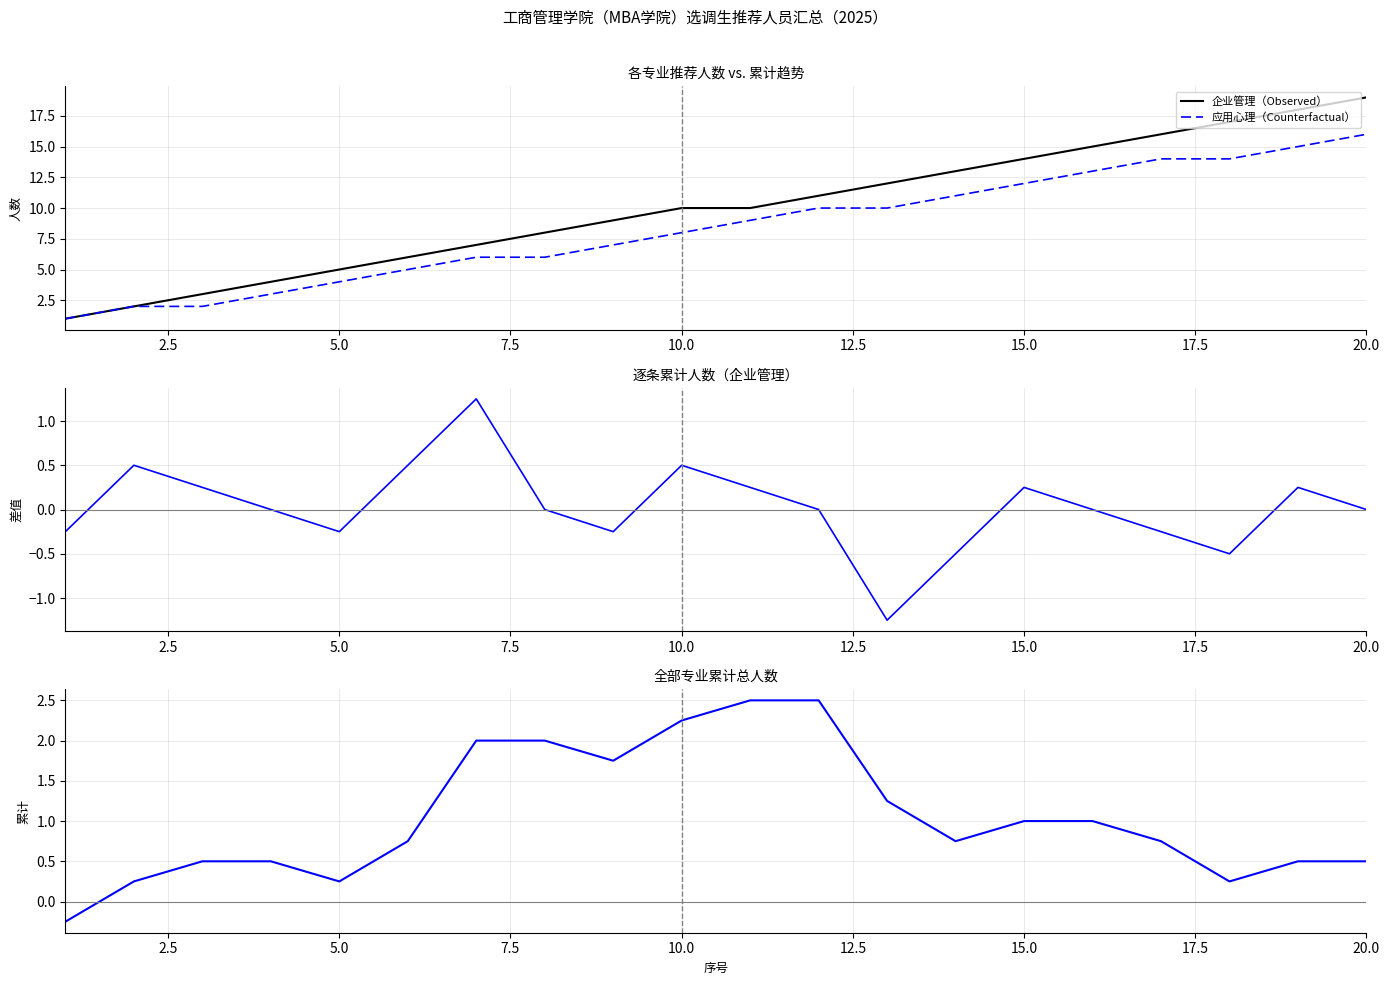

Is it true that 企业管理（Observed） equals 3 at 5.0?

False